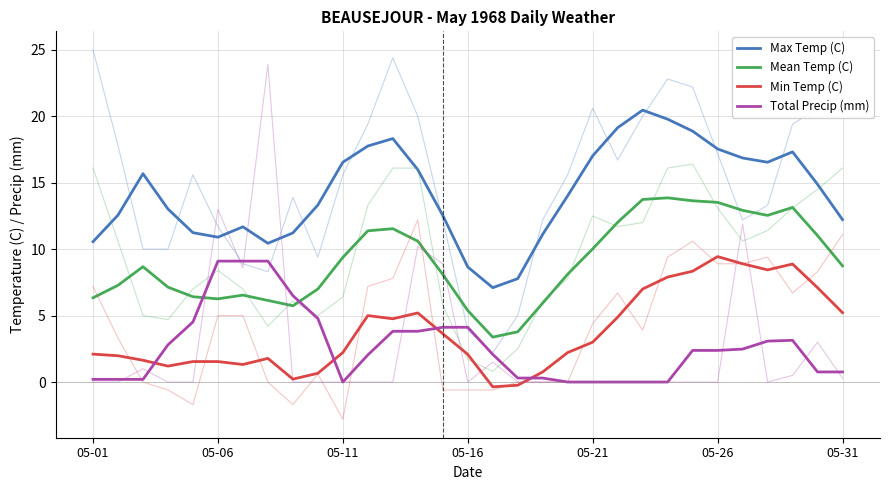

How many lines are shown in the chart?

4